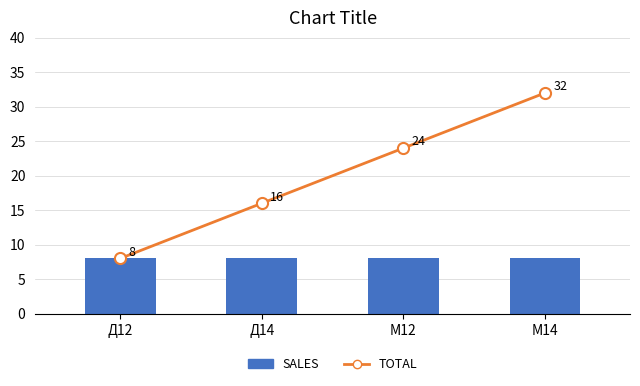

What is the minimum value shown in the chart?

8